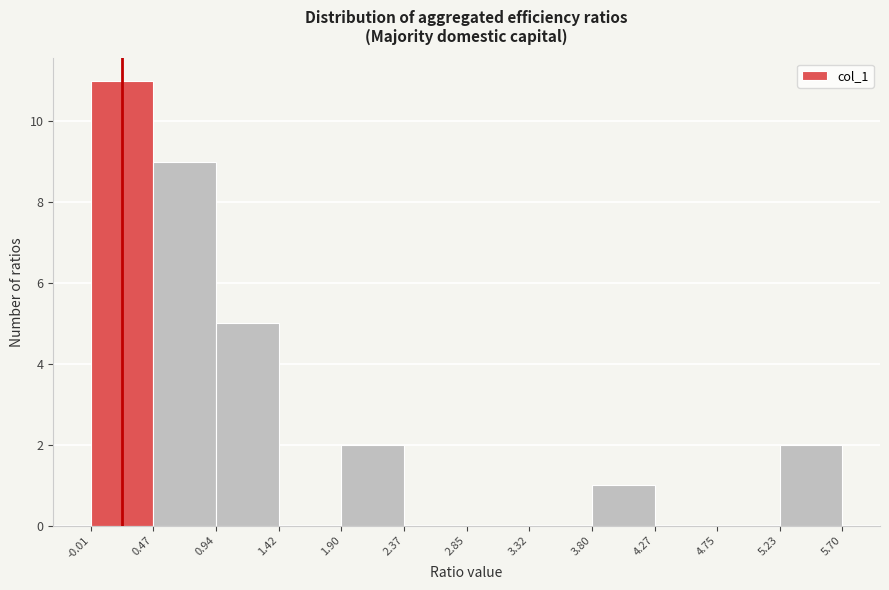

Reading left to right, list every bar in this chart as the range it spans on the x-axis followed by its height. The values are not printed on the chart, so give them approximately, as read against the axis.

-0.01 to 0.47: 11
0.47 to 0.94: 9
0.94 to 1.42: 5
1.42 to 1.90: 0
1.90 to 2.37: 2
2.37 to 2.85: 0
2.85 to 3.32: 0
3.32 to 3.80: 0
3.80 to 4.27: 1
4.27 to 4.75: 0
4.75 to 5.23: 0
5.23 to 5.70: 2